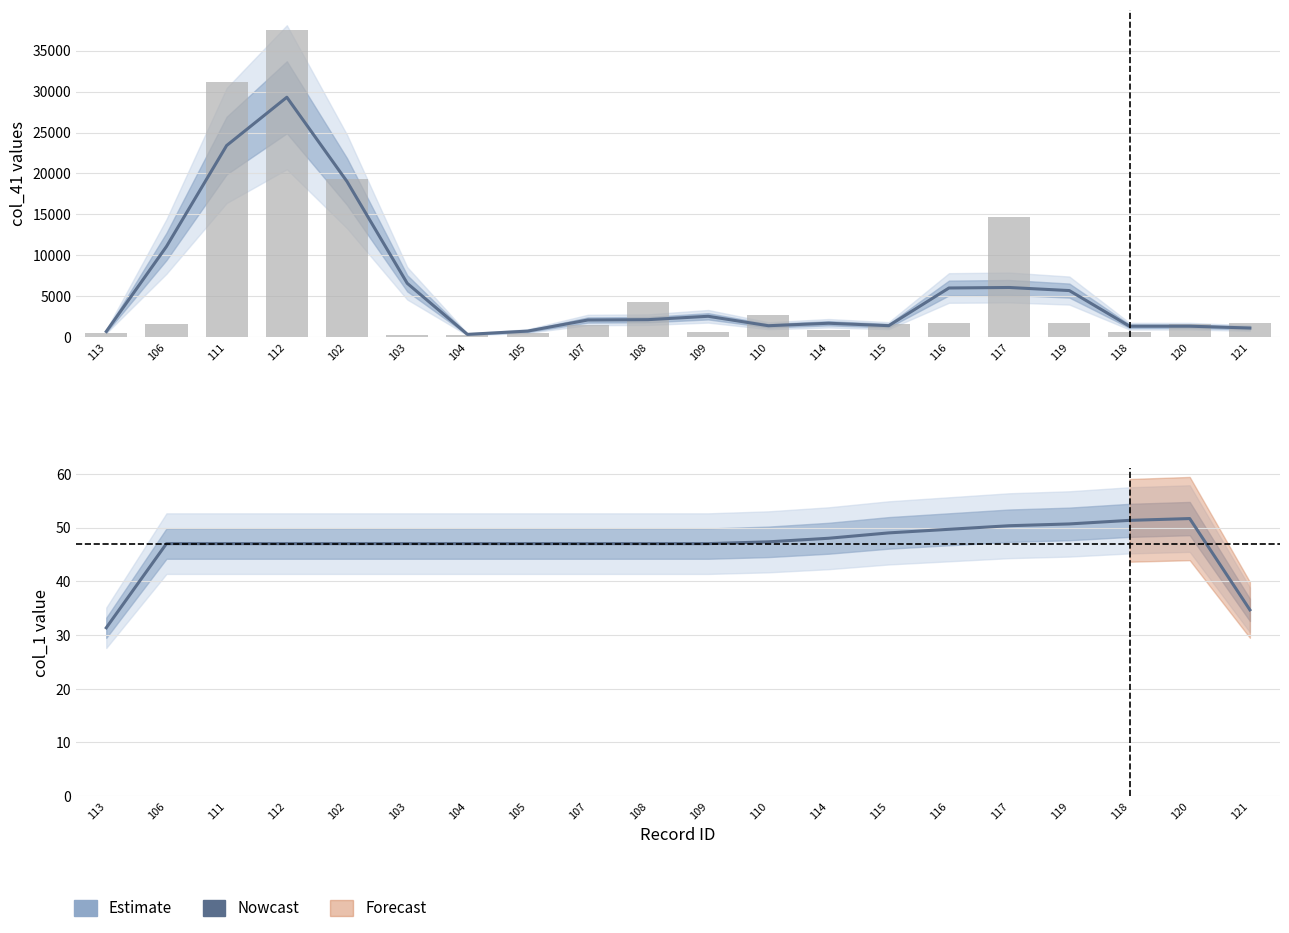

What is the value of the col_41 estimate bar at the 16th from the left?

6083.0